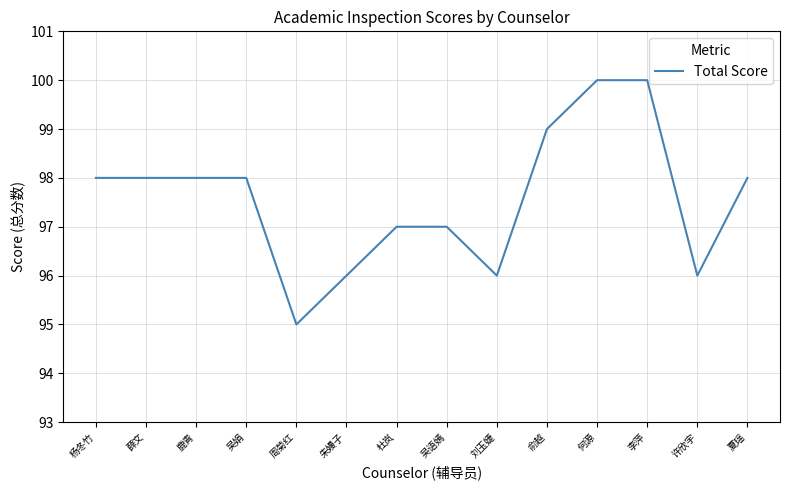

The chart shows a value of 19 at 周菊红. True or false?

False